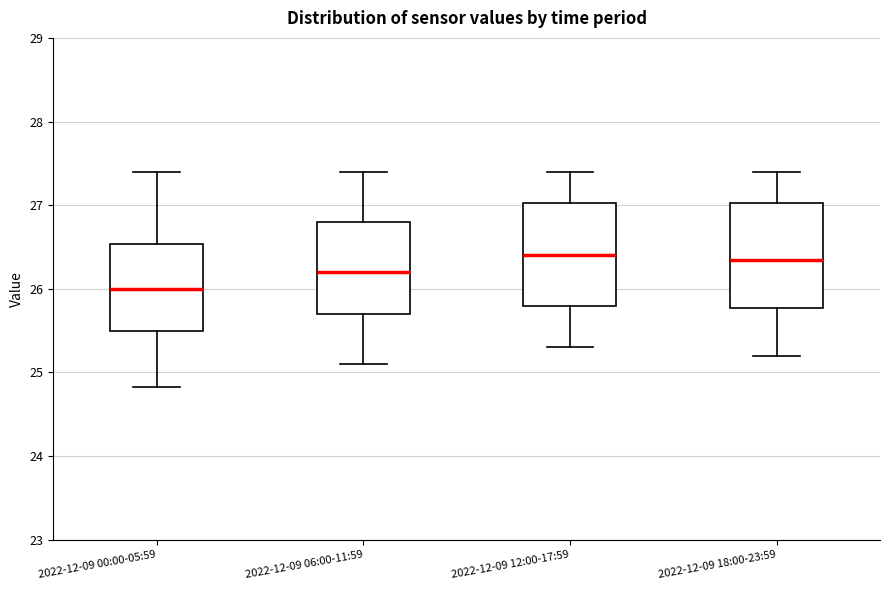

Where does the median line of the box for 2022-12-09 12:00-17:59 sit on the y-axis? The values are not printed on the chart, so give them approximately, as read against the axis.

26.4